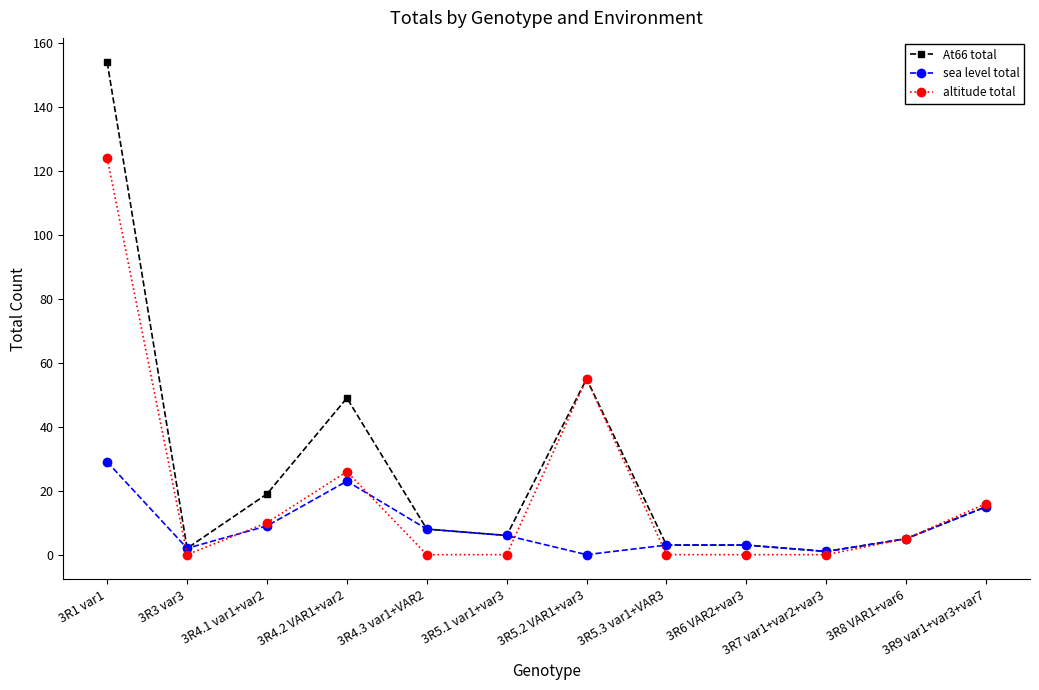

Which category has the highest value across all series?

3R1 var1